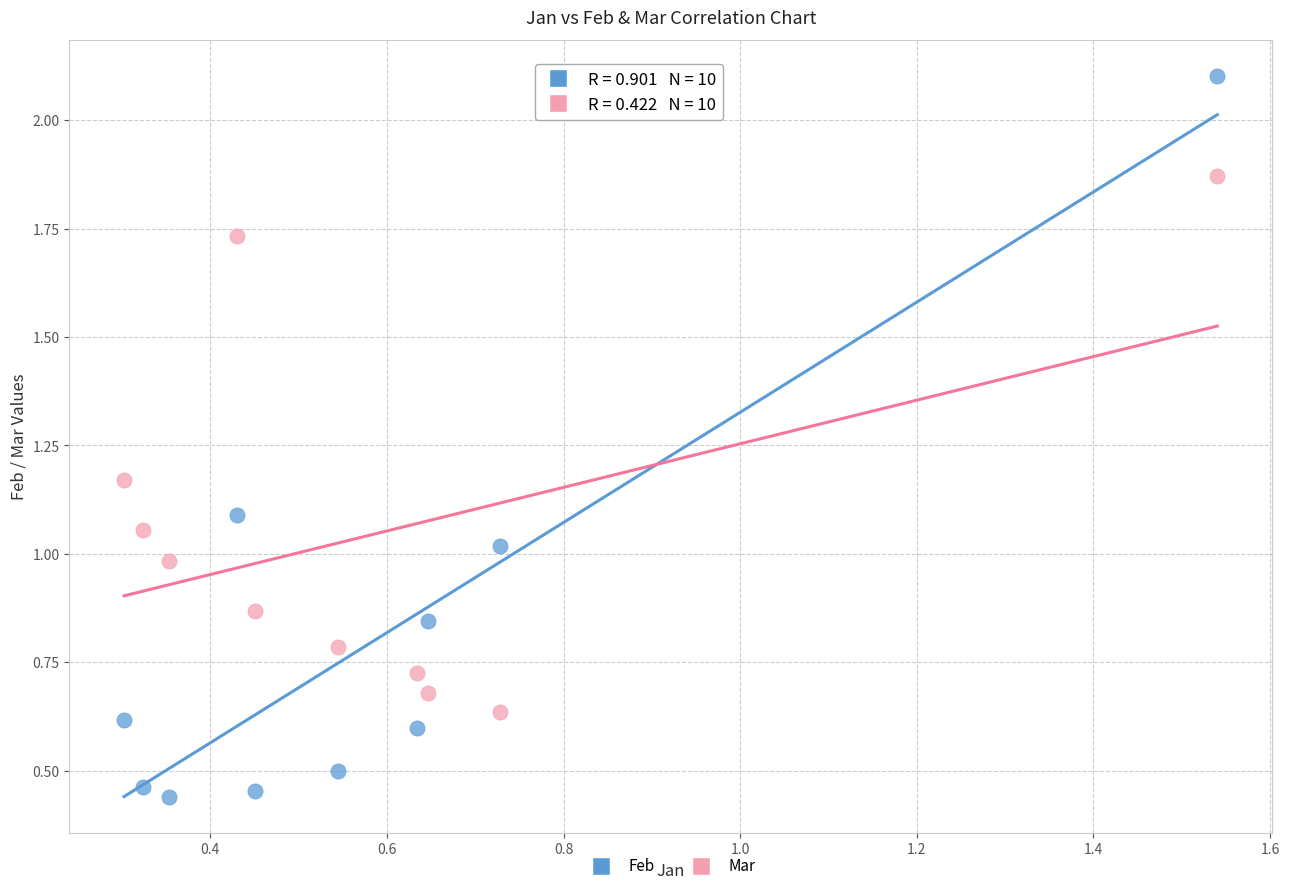

Which series reaches the minimum Y coordinate?

Feb